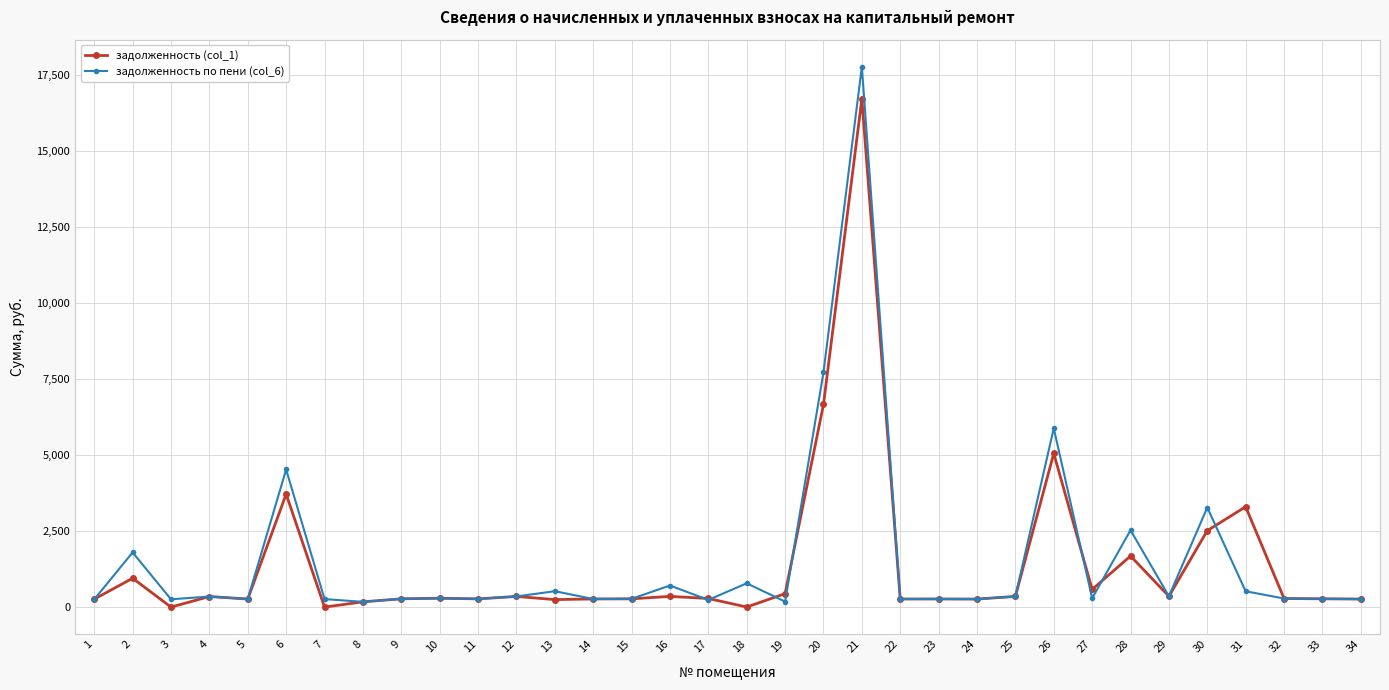

True or false: задолженность (col_1) has more than 1 points higher than both neighbors.

True